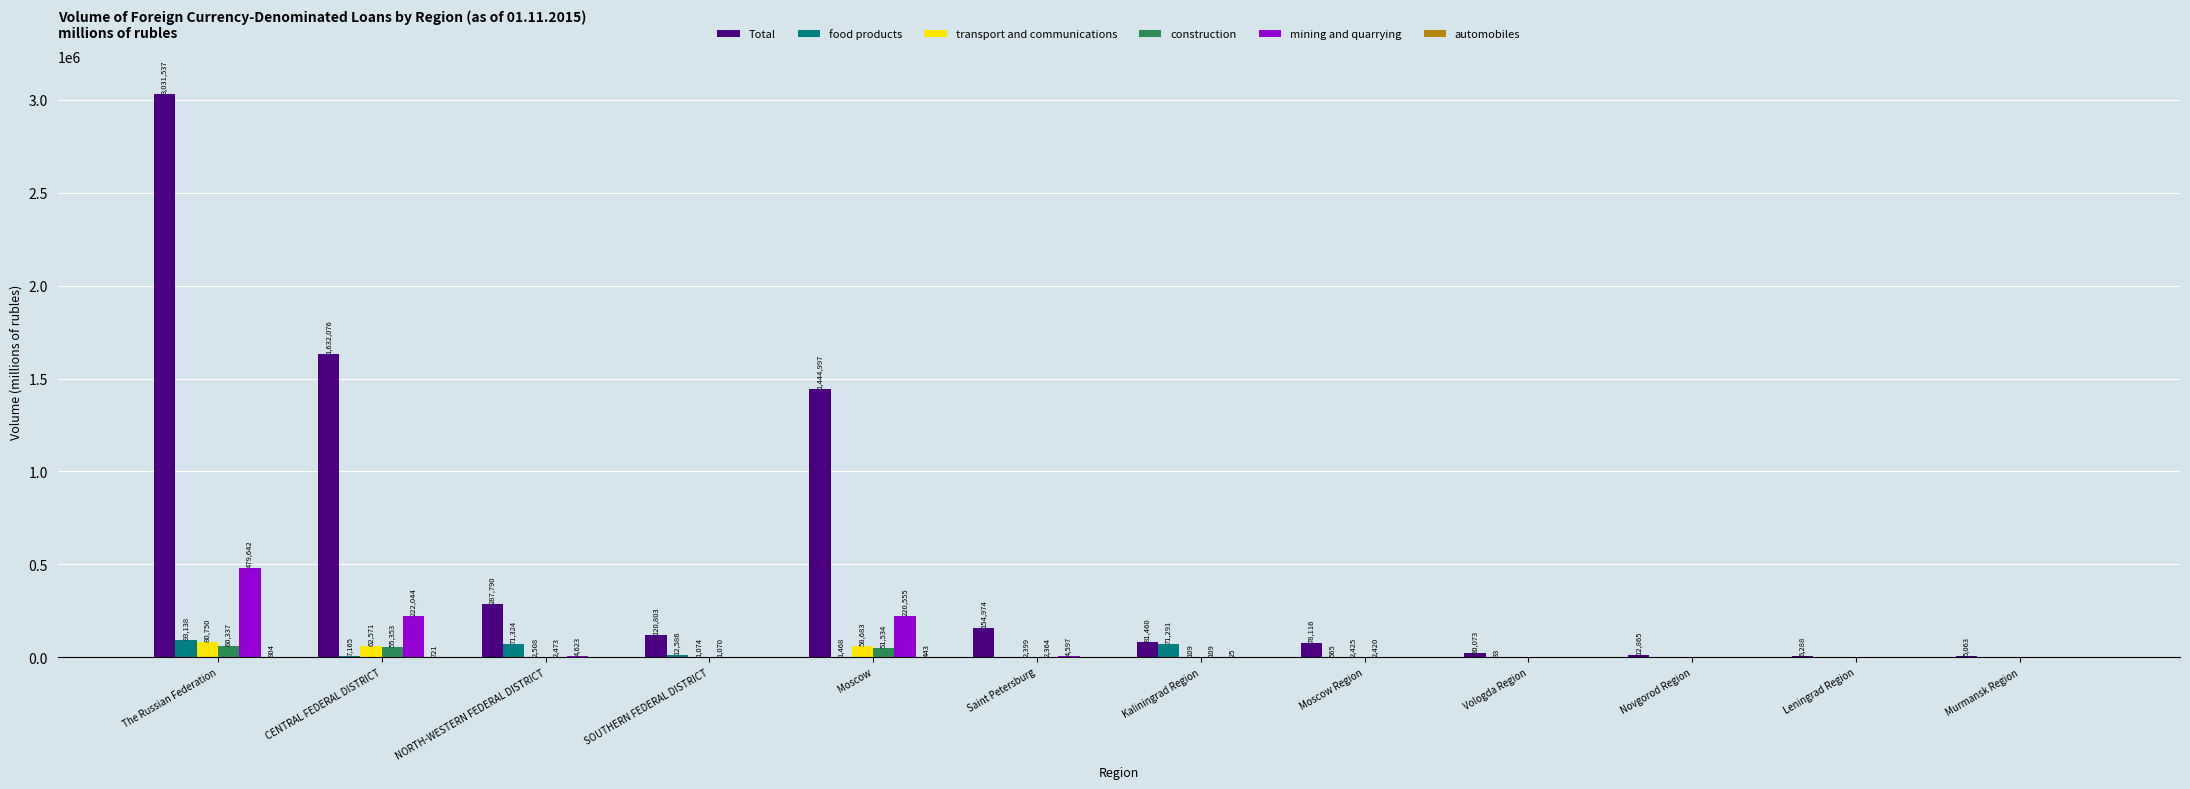

Is it true that Total equals 12865 at Novgorod Region?

True